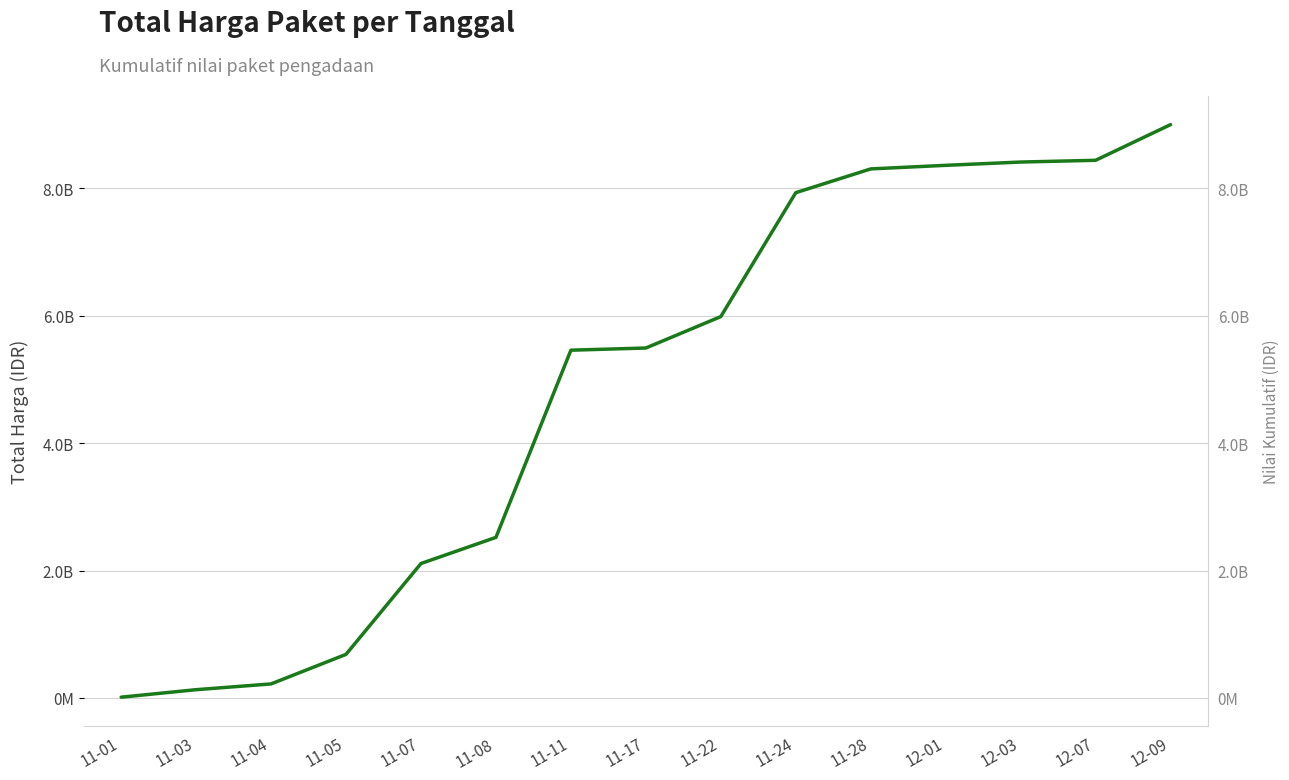

Reading left to right, list all the values displayed in this chart.

11-01=12787500	11-03=130428740	11-04=221100815	11-05=685102915	11-07=2110970815	11-08=2521537615	11-11=5460090855	11-17=5494382855	11-22=5987382855	11-24=7932710055	11-28=8306114055	12-01=8362266855	12-03=8413867855	12-07=8441279855	12-09=9001250855